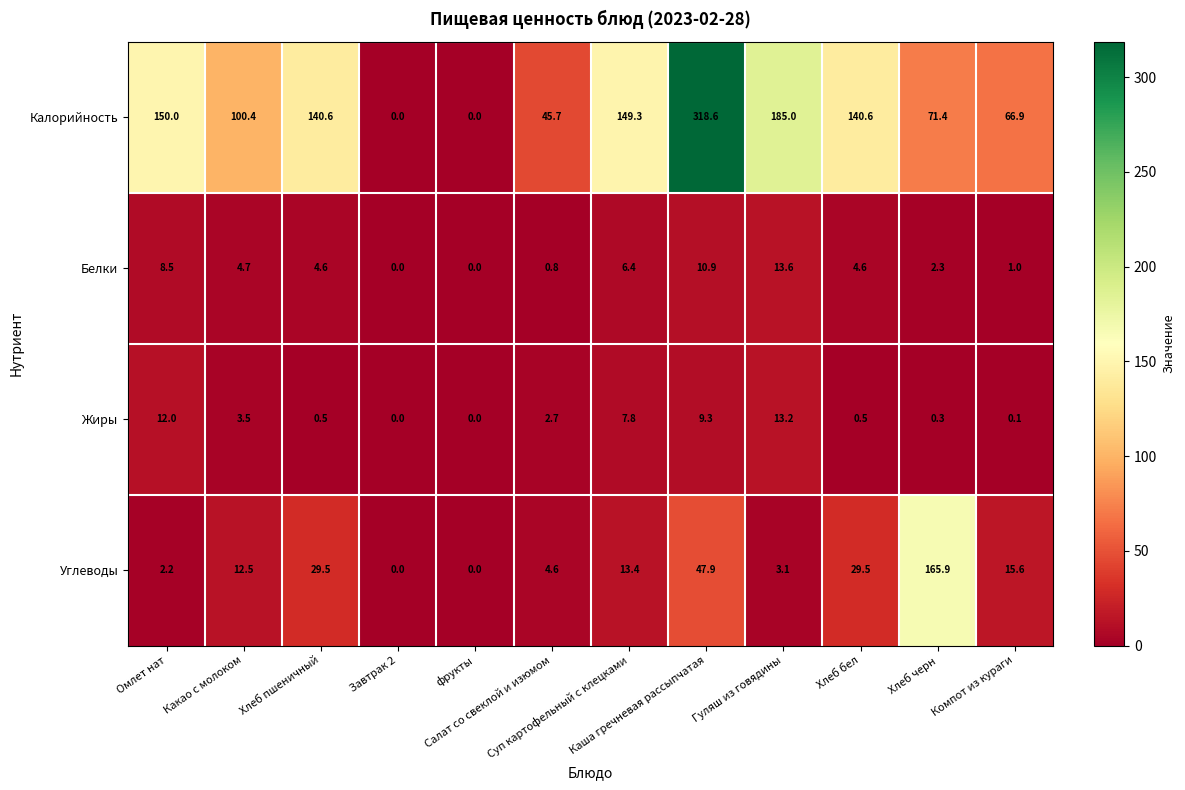

At which category is the sum across all series the highest?

Каша гречневая рассыпчатая